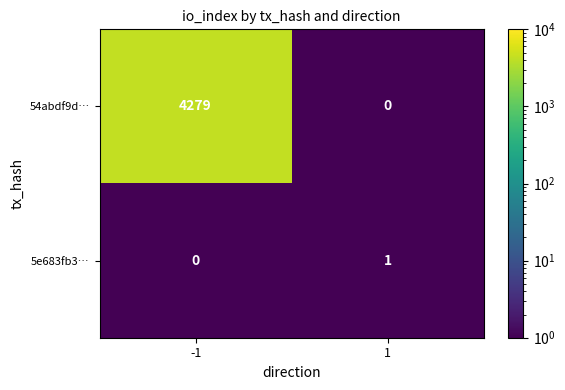

Which series has the widest spread of values?

54abdf9d…